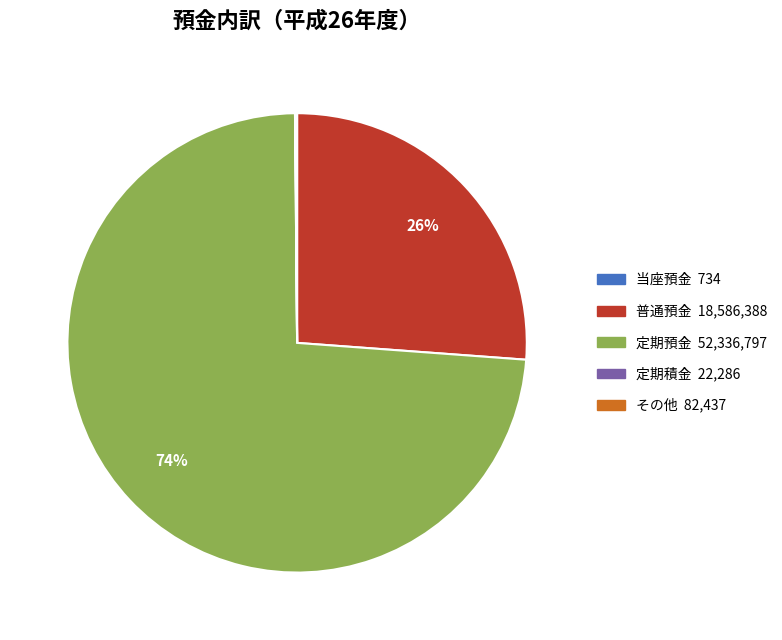

To the nearest percent, what portion does 普通預金 represent?

26%